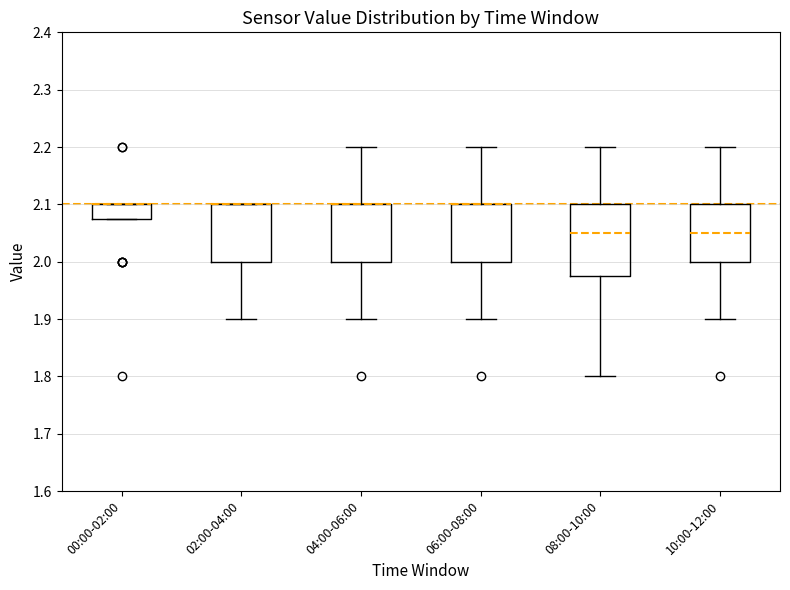

Where is the upper edge of the box for 00:00-02:00 on the y-axis? The values are not printed on the chart, so give them approximately, as read against the axis.

2.10